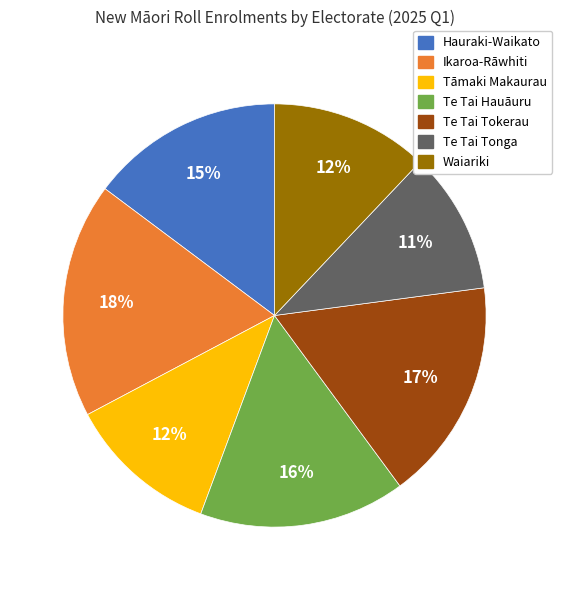

Does Tāmaki Makaurau represent more than half of the total?

No